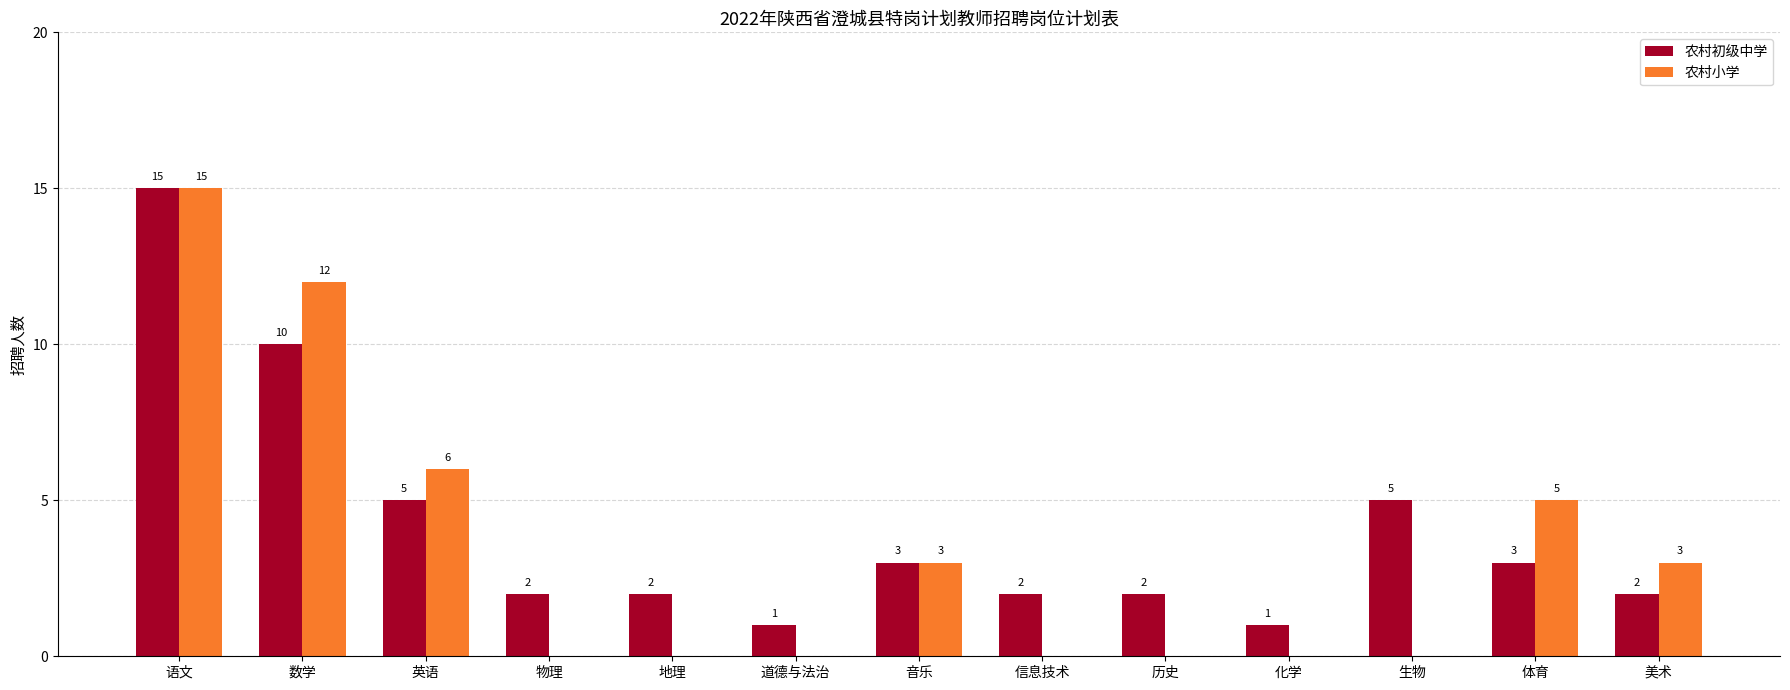

What value does the 农村初级中学 series have at 美术?

2